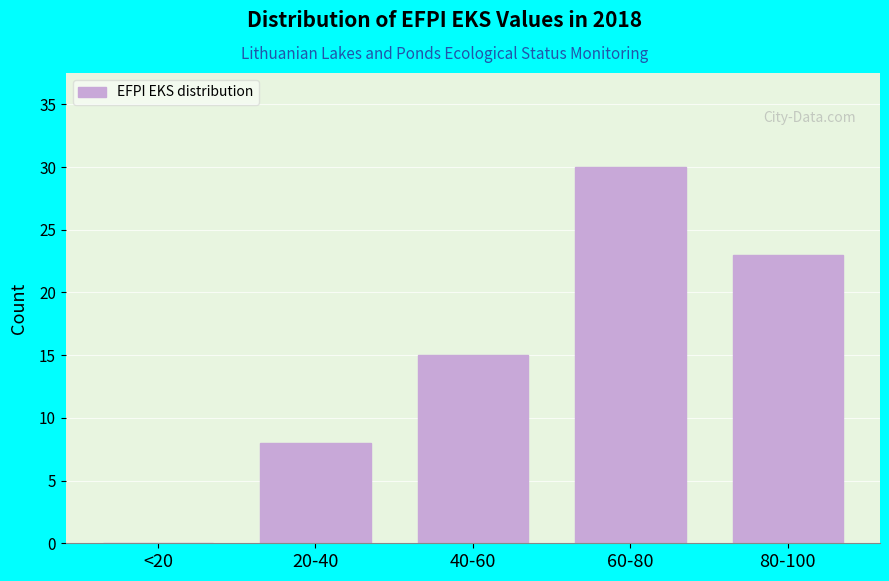

Reading right to left, transcribe all the data shown in this chart.

80-100=23	60-80=30	40-60=15	20-40=8	<20=0